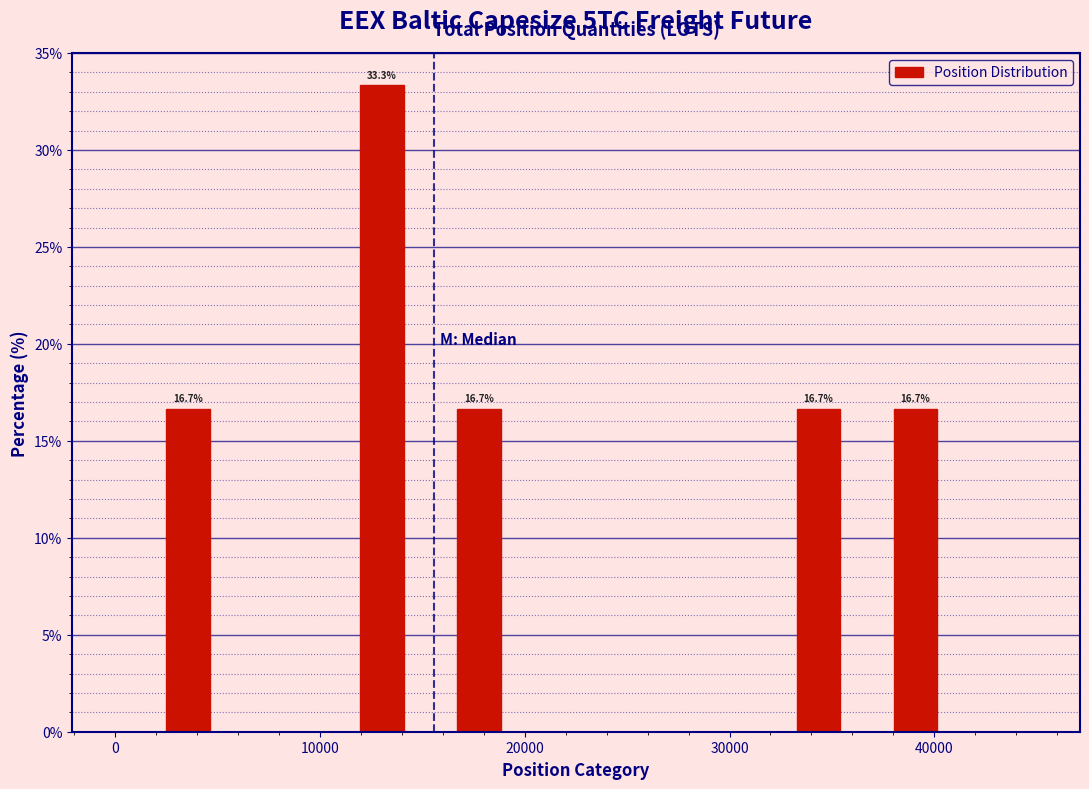

Around what value on the x-axis is the tallest bar? Give the approximate position of its centre, as read against the axis.

13000